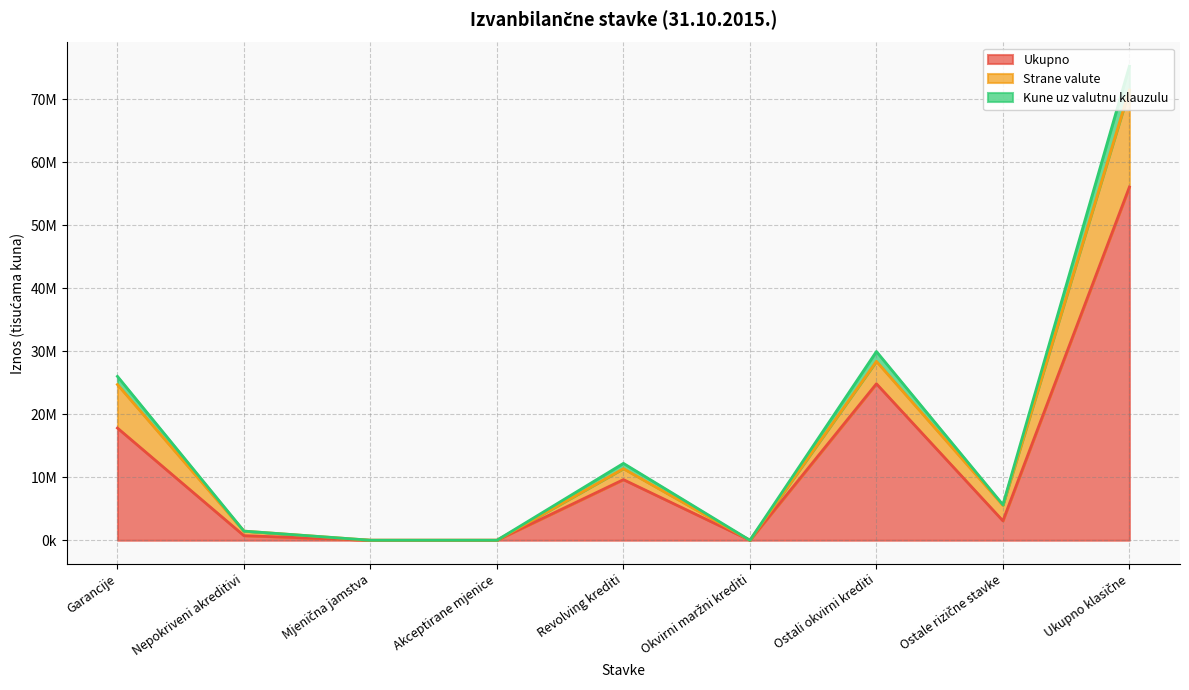

Which category has the highest value in the Ukupno series?

Ukupno klasične